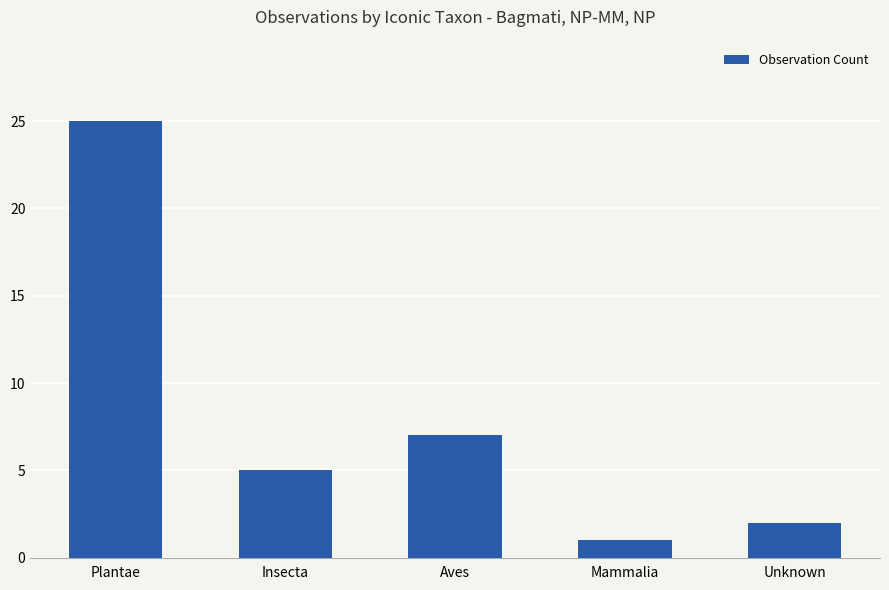

What is the difference between the values at Aves and Unknown?

5